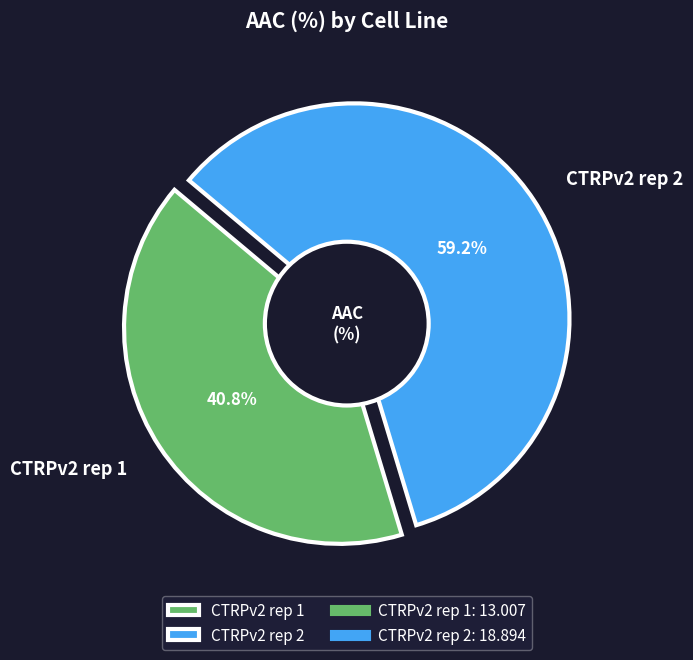

Does any single category account for the majority?

Yes